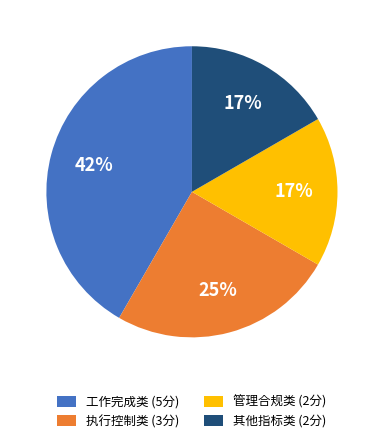

Is there any slice that represents more than half of the pie?

No